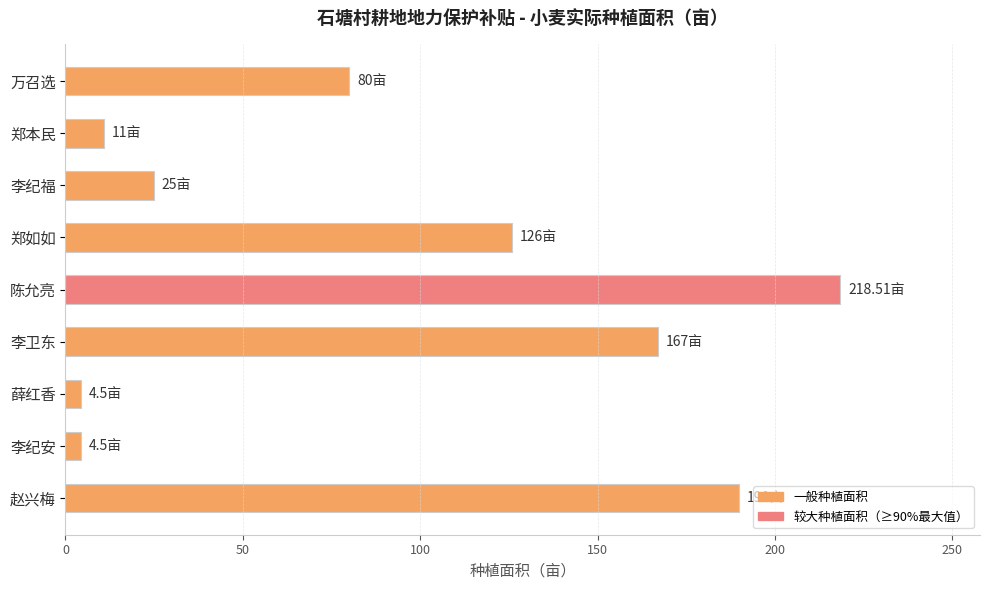

What is the difference between the second highest and second lowest values?

185.5